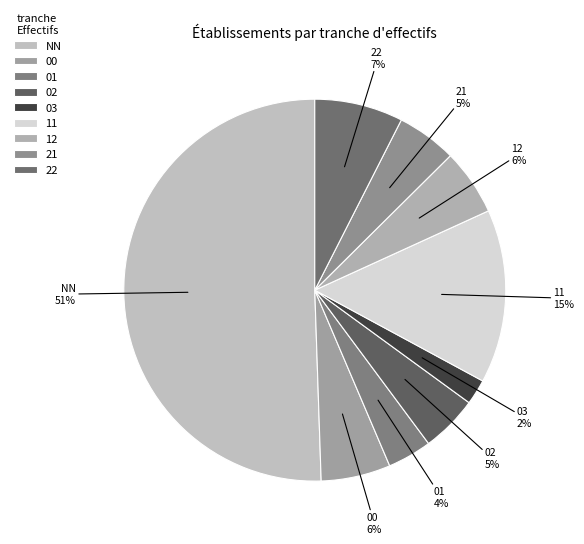

Which category accounts for the majority?

NN